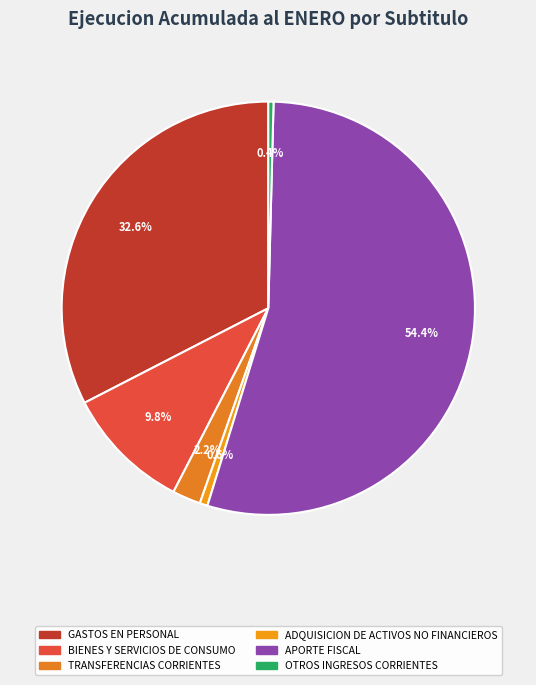

What is the largest slice in the pie chart?

APORTE FISCAL